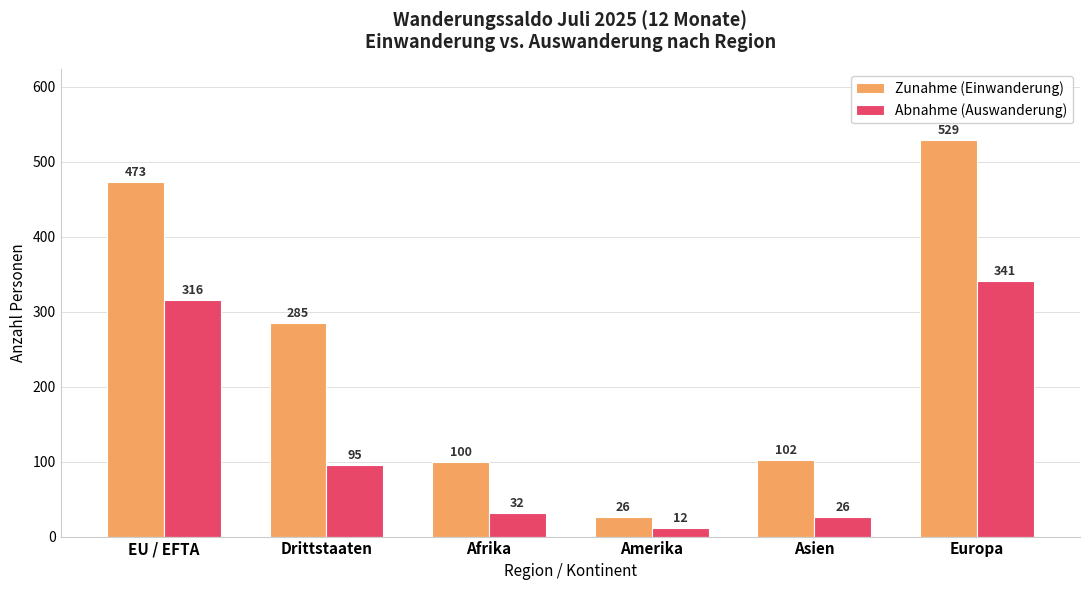

Count the number of categories in the chart.

6